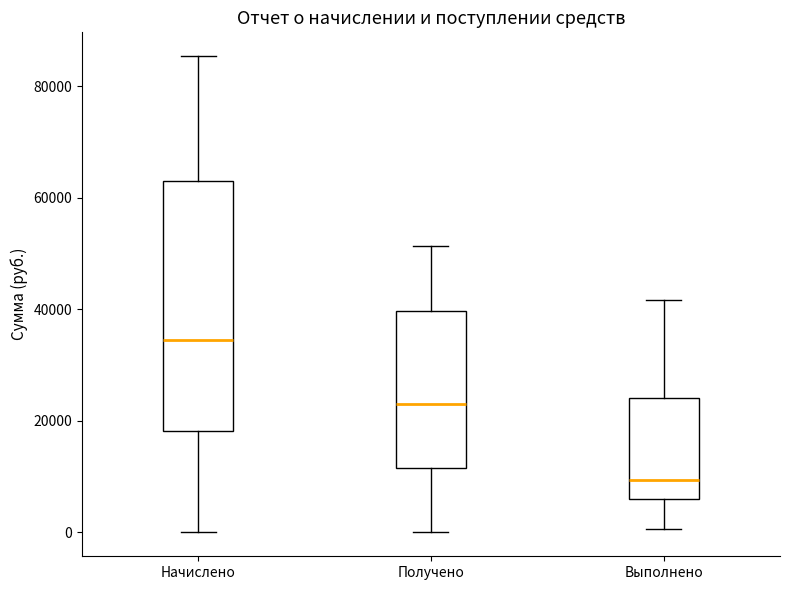

Which box is the tallest, from its lower edge to its upper edge?

Начислено